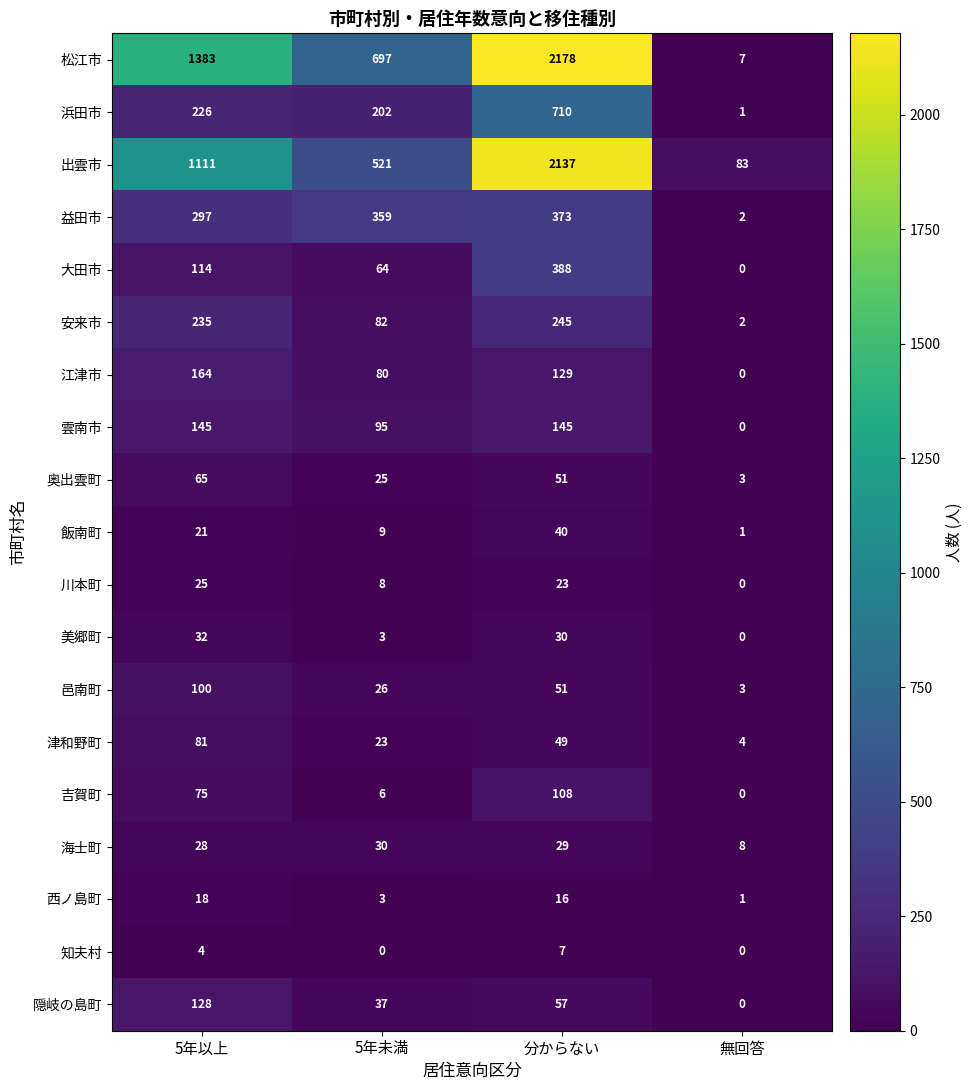

Which series has the largest range (max minus min)?

松江市